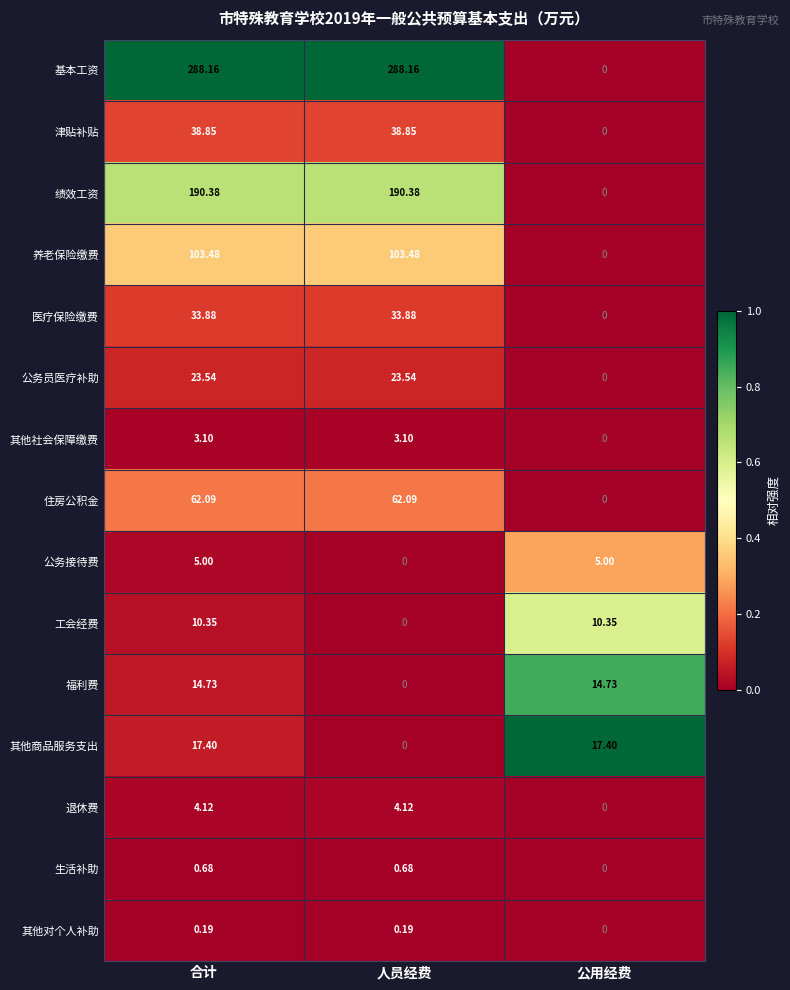

Which series has the largest range (max minus min)?

基本工资